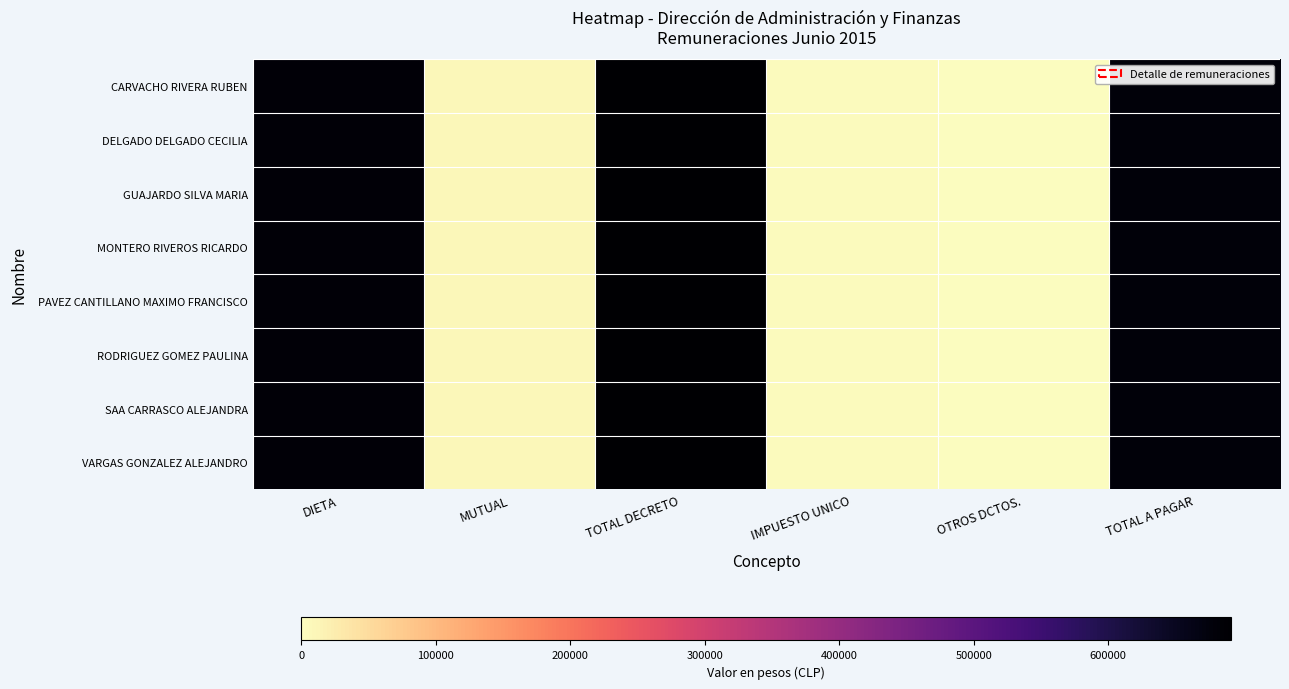

List the series in order of their peak value, highest first.

CARVACHO RIVERA RUBEN, DELGADO DELGADO CECILIA, GUAJARDO SILVA MARIA, MONTERO RIVEROS RICARDO, PAVEZ CANTILLANO MAXIMO FRANCISCO, RODRIGUEZ GOMEZ PAULINA, SAA CARRASCO ALEJANDRA, VARGAS GONZALEZ ALEJANDRO